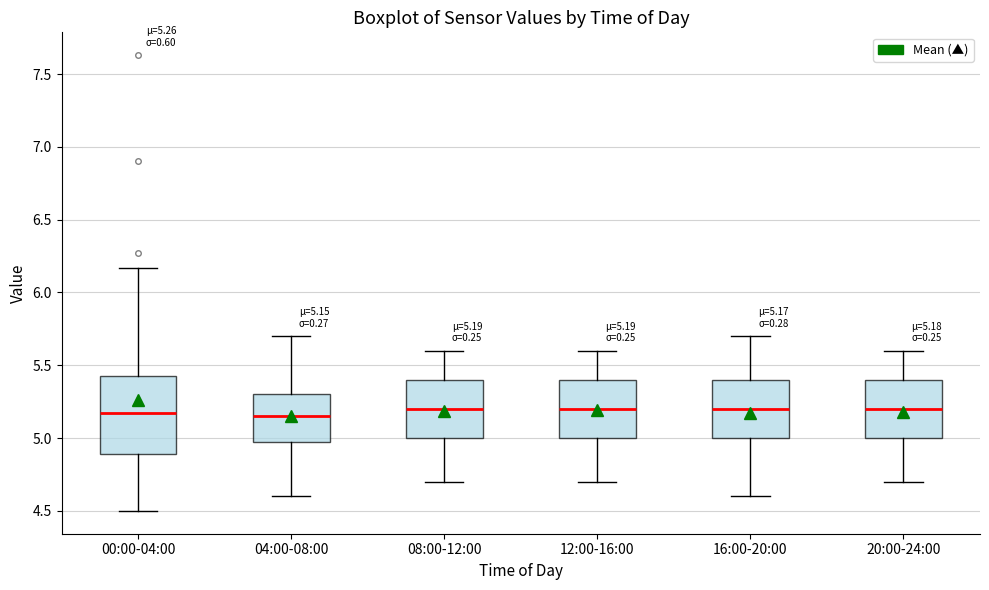

Comparing the boxes themselves (not the whiskers), which one is the tallest?

00:00-04:00